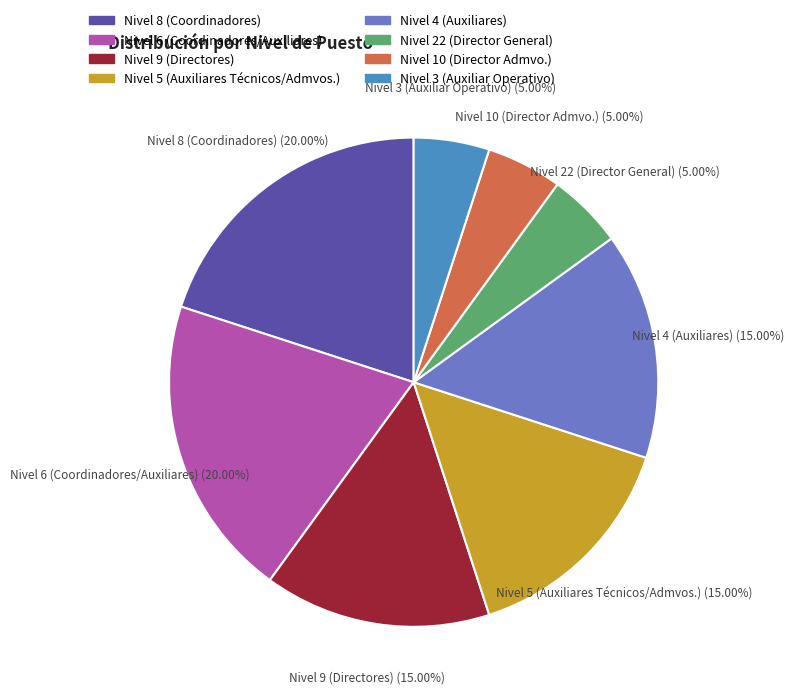

Is there a majority slice in this chart?

No